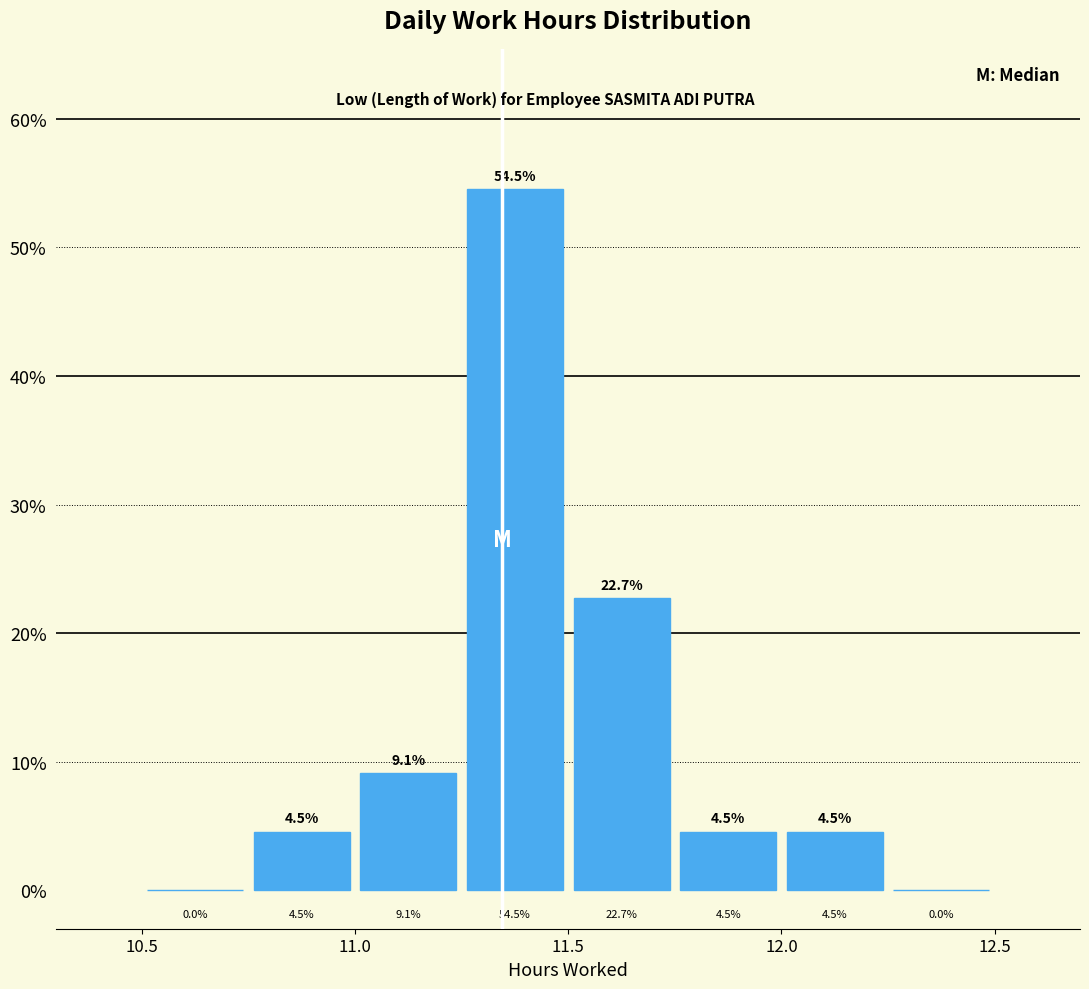

Reading left to right, transcribe this chart: for each bar, give the range it covers on the x-axis and its height.

10.50 to 10.75: 0.0
10.75 to 11.00: 4.5
11.00 to 11.25: 9.1
11.25 to 11.50: 54.5
11.50 to 11.75: 22.7
11.75 to 12.00: 4.5
12.00 to 12.25: 4.5
12.25 to 12.50: 0.0